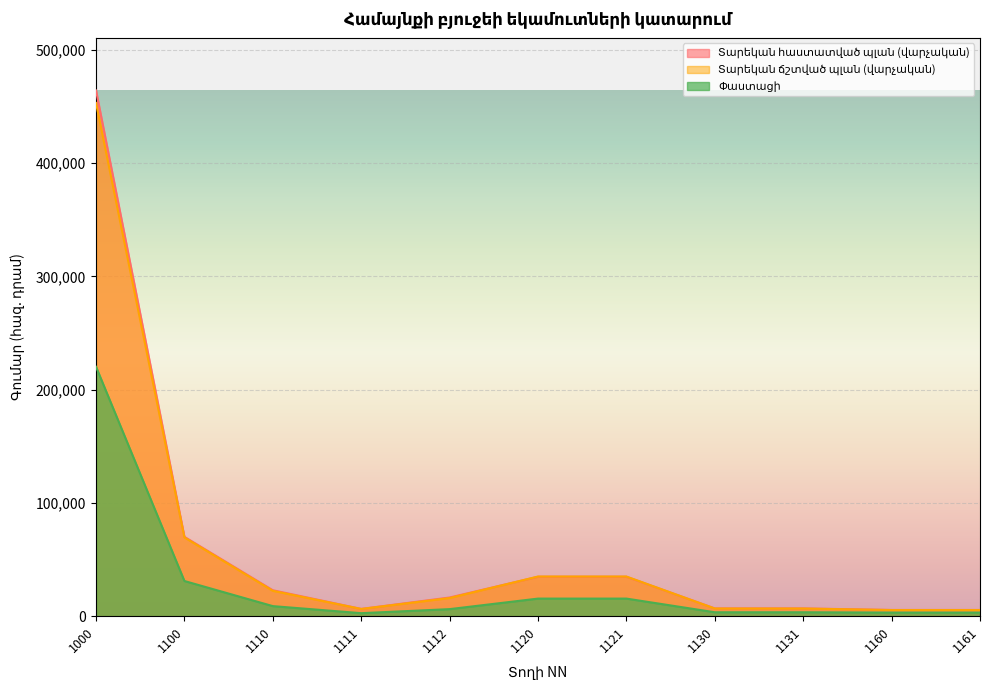

What is the maximum value for Տարեկան հաստատված պլան (վարչական)?

464080.6